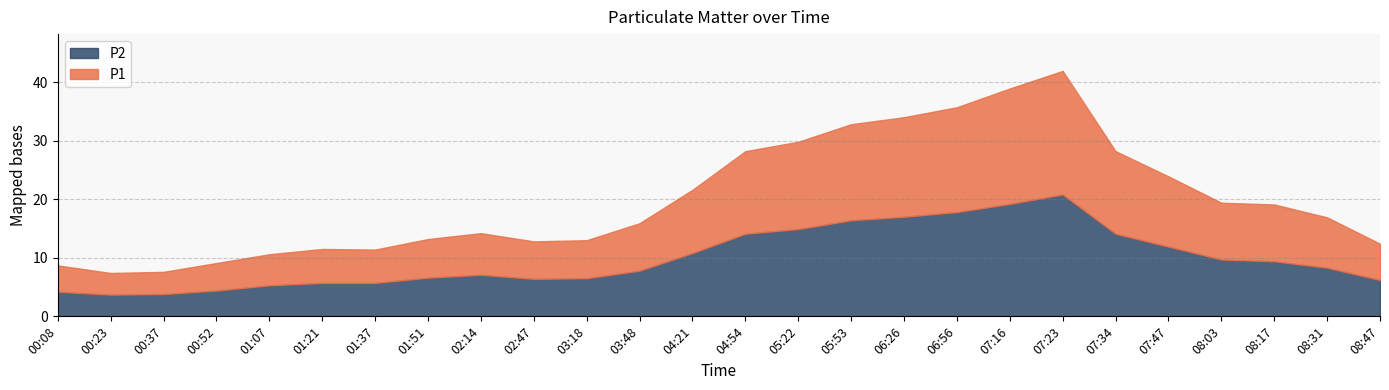

What is the total value across all series at 04:21?

21.6